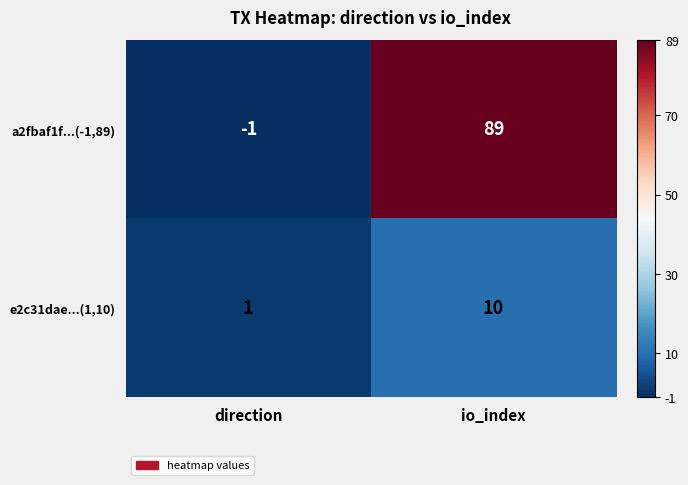

True or false: e2c31dae...(1,10) has a value of 16 at io_index.

False